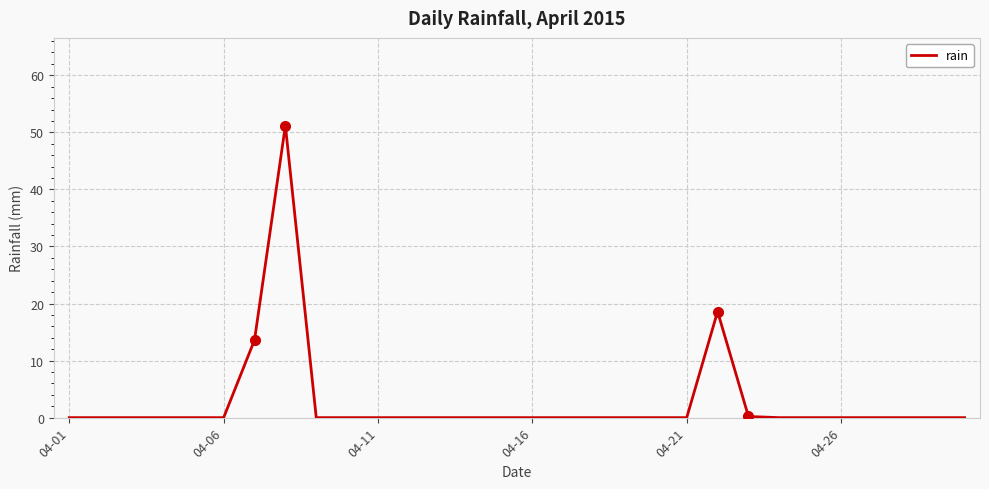

What is the difference between the maximum and minimum values?

51.2